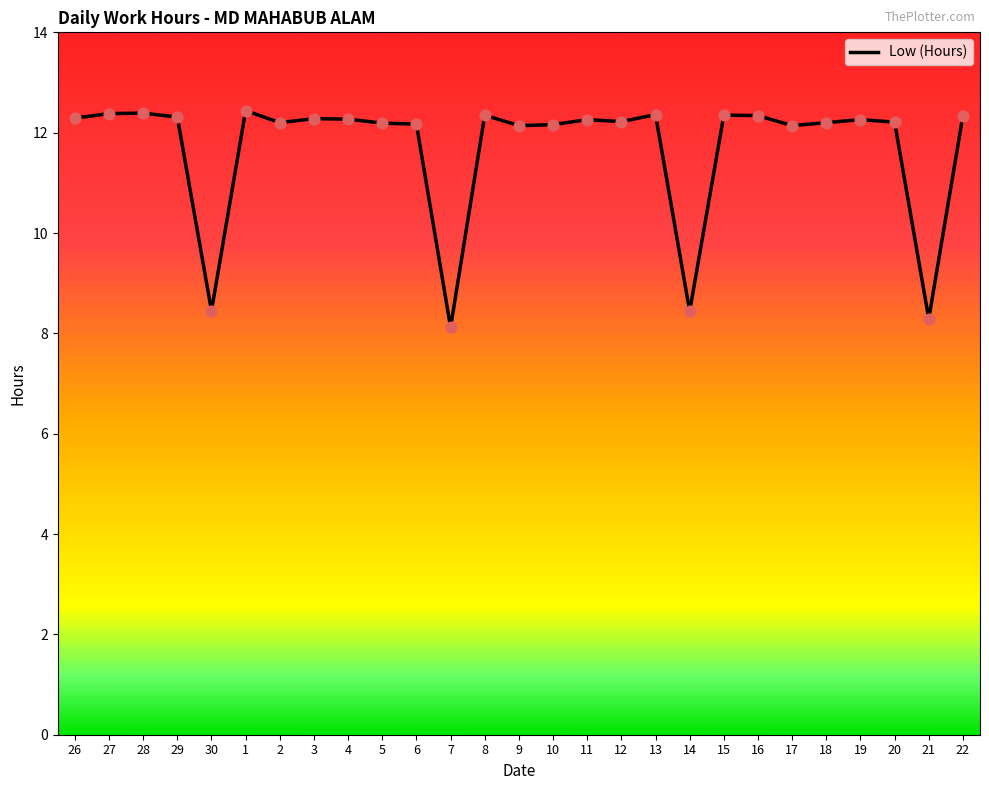

Between 19 and 7, which is larger?

19